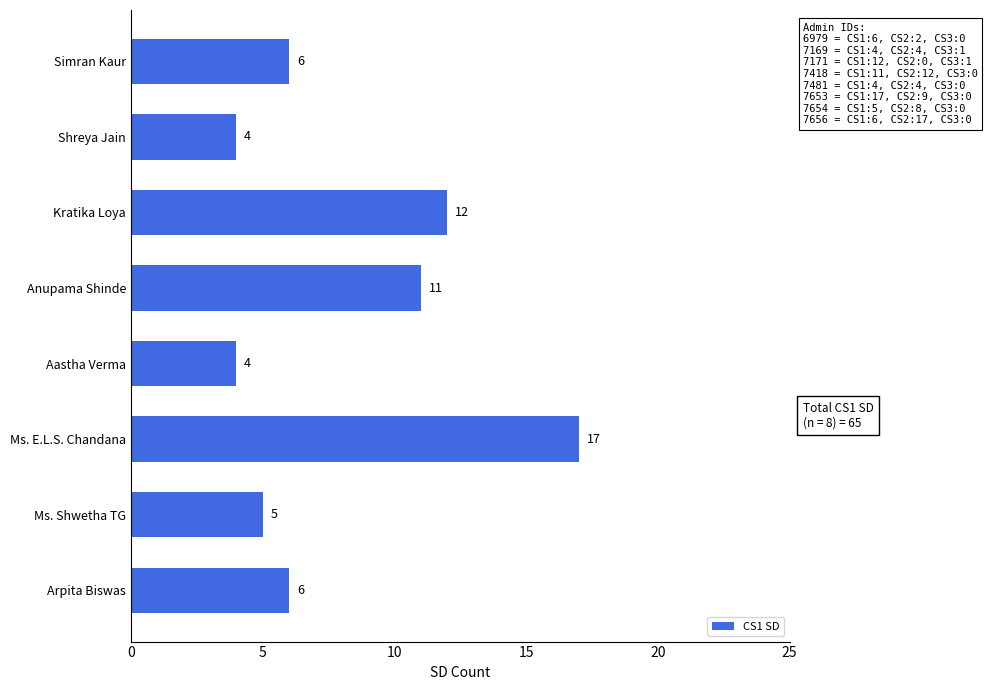

Where is the data nearest to the value 10?

Anupama Shinde